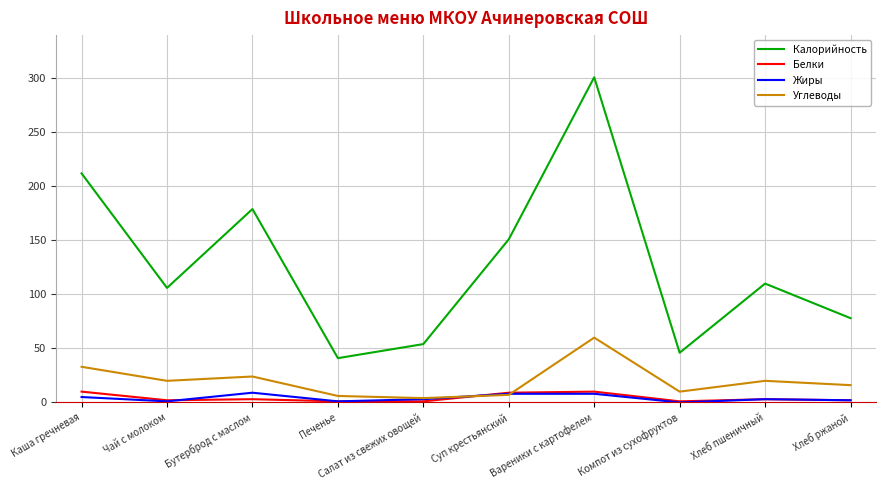

Is this an area chart (filled region under the line)?

No